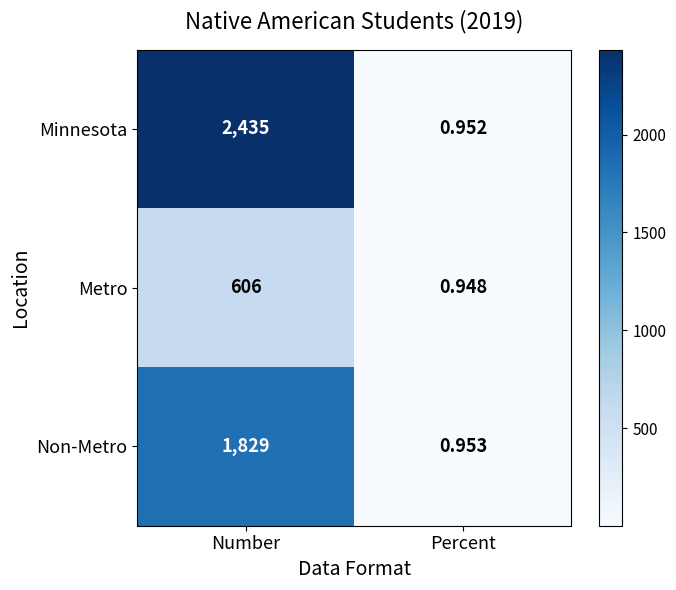

Which series changed the most between Number and Percent?

Minnesota